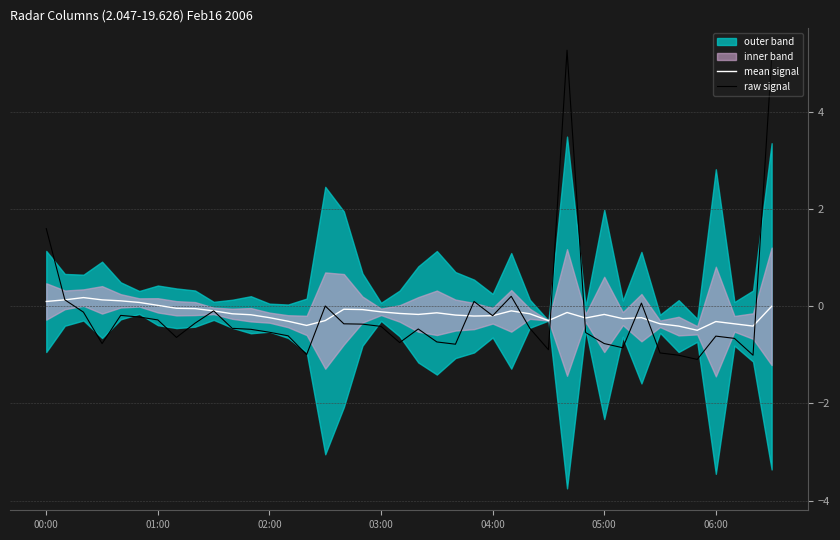

Which series has the widest spread of values?

raw signal